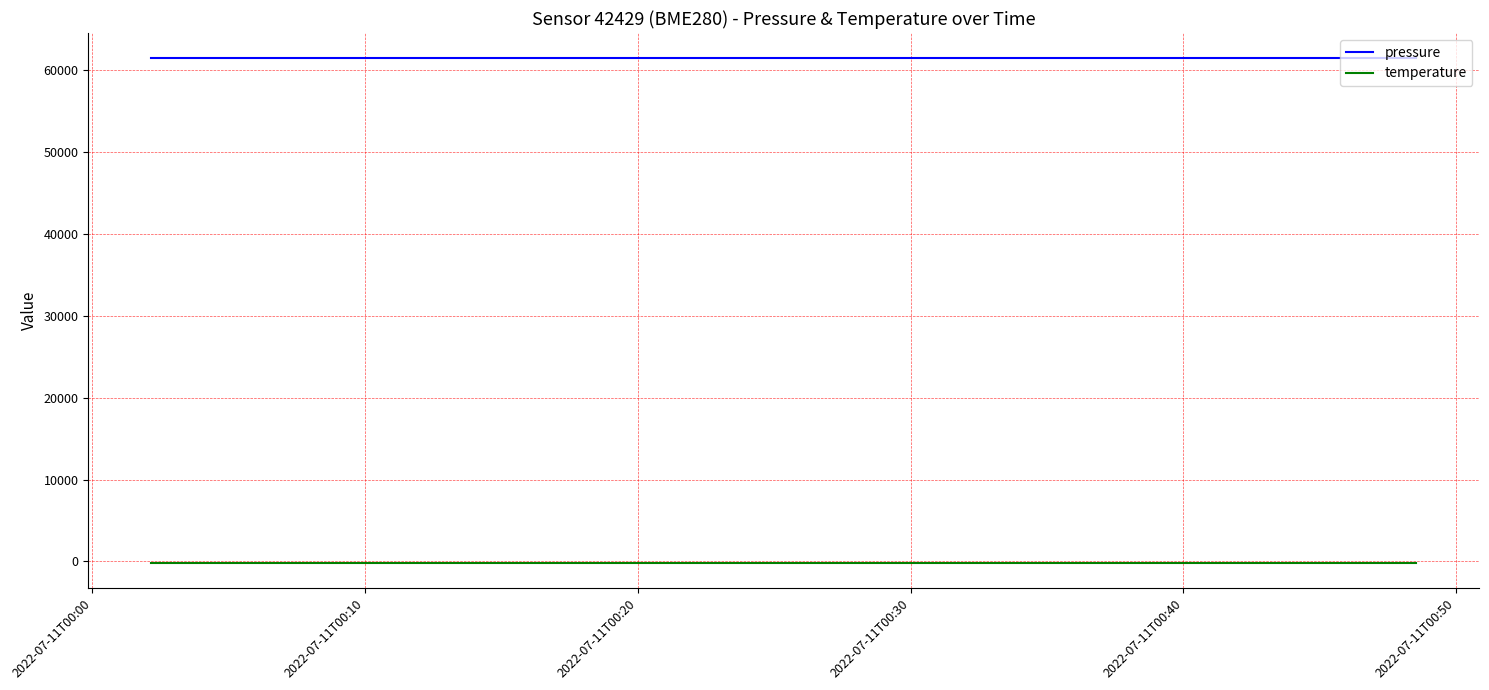

Rank the series by their maximum value, from lowest to highest.

temperature, pressure